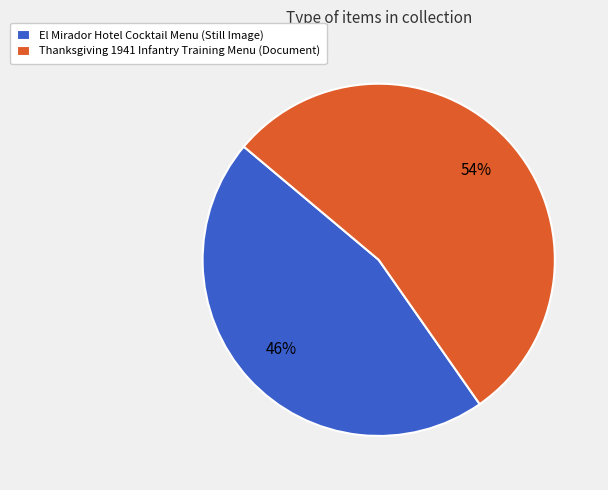

The El Mirador Hotel Cocktail Menu (Still Image) slice represents 59% of the pie. True or false?

False